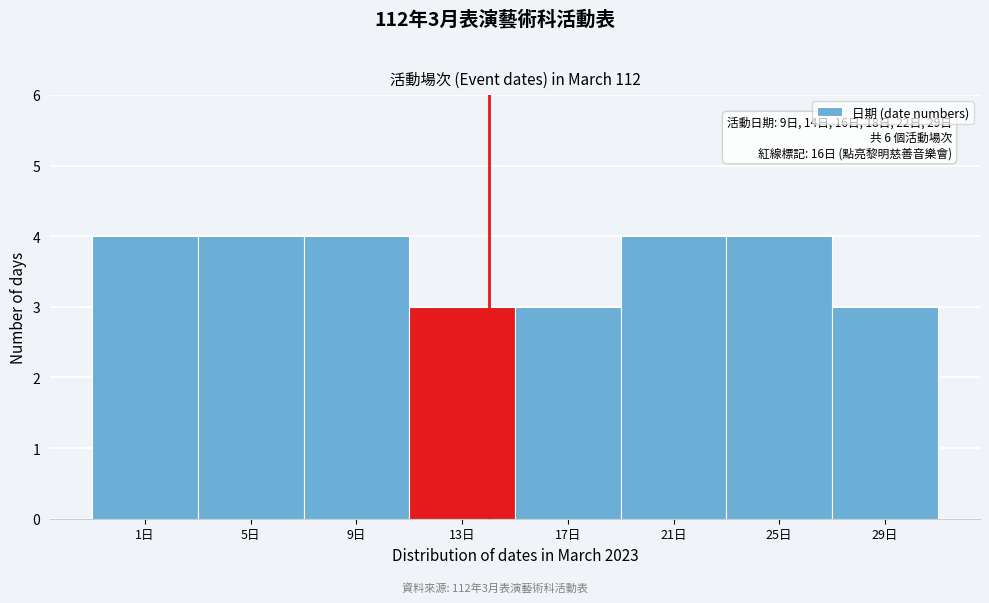

Reading left to right, transcribe all the data shown in this chart.

4	4	4	3	3	4	4	3